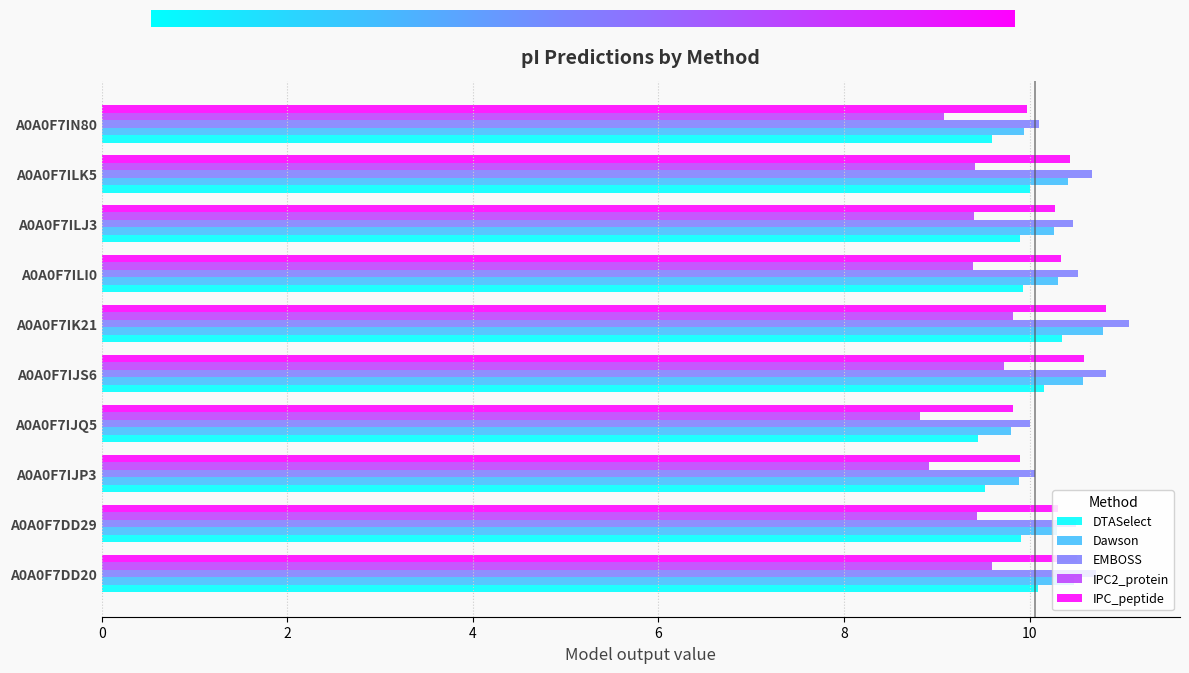

What is the sum of all DTASelect values?

98.9